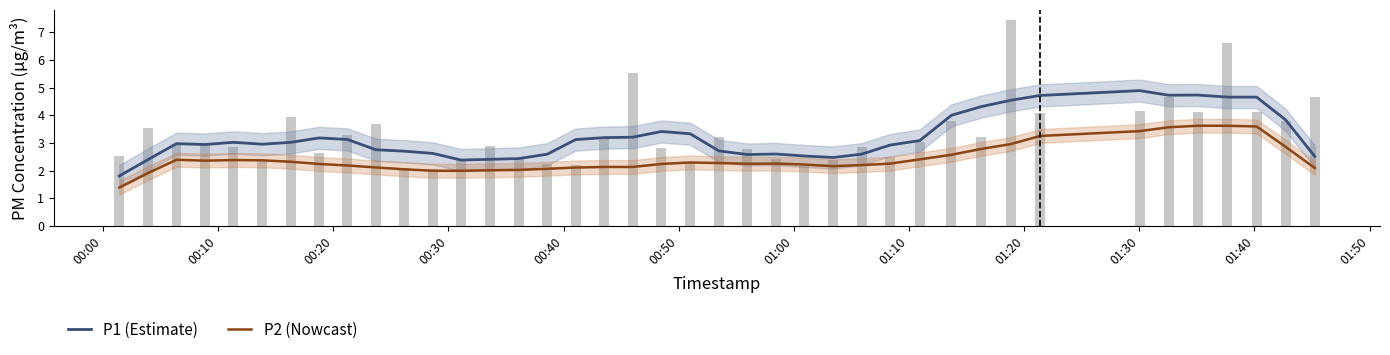

List the series in order of their peak value, highest first.

P1 (Estimate), P2 (Nowcast)